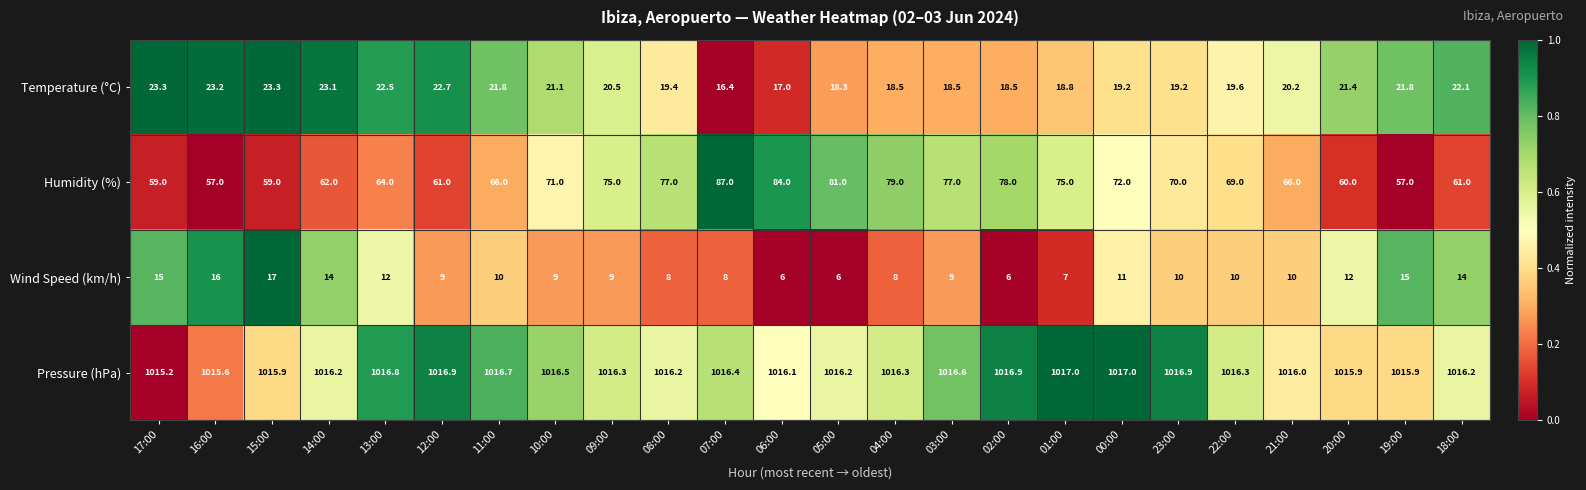

Where is Wind Speed (km/h) nearest to the value 11?

00:00